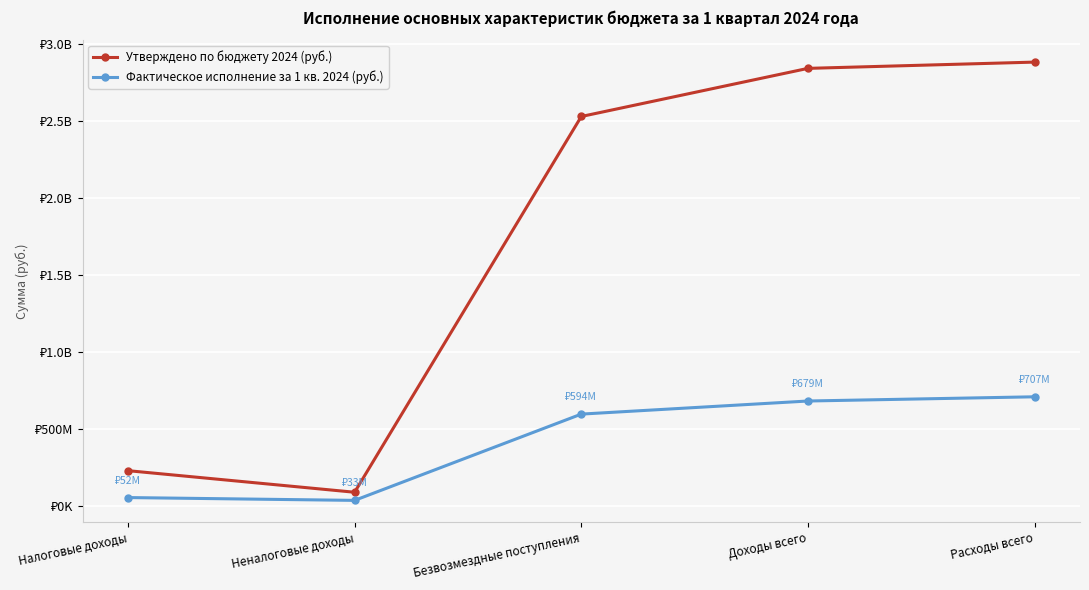

Reading left to right, list all the values displayed in this chart.

Утверждено по бюджету 2024 (руб.): 226576200.0	86265860.0	2528699771.0	2841541831.0	2882293266.0
Фактическое исполнение за 1 кв. 2024 (руб.): 51731262.3	33399653.5	594189408.6	679320324.4	706714503.1